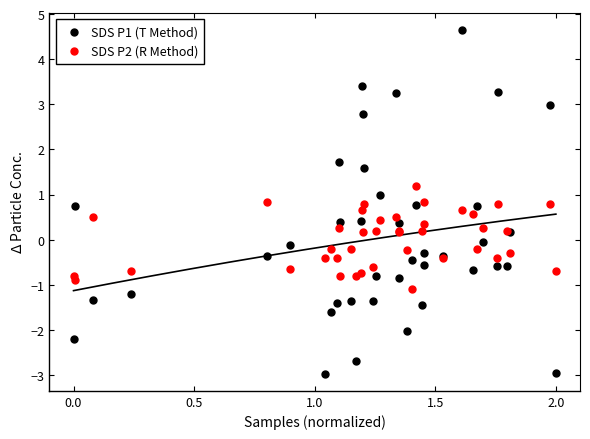

Which series reaches the minimum Y coordinate?

SDS P1 (T Method)